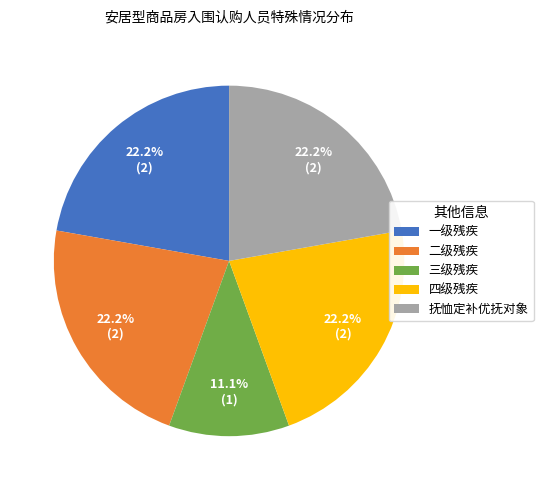

What percentage is the 四级残疾 slice, to the nearest percent?

22%